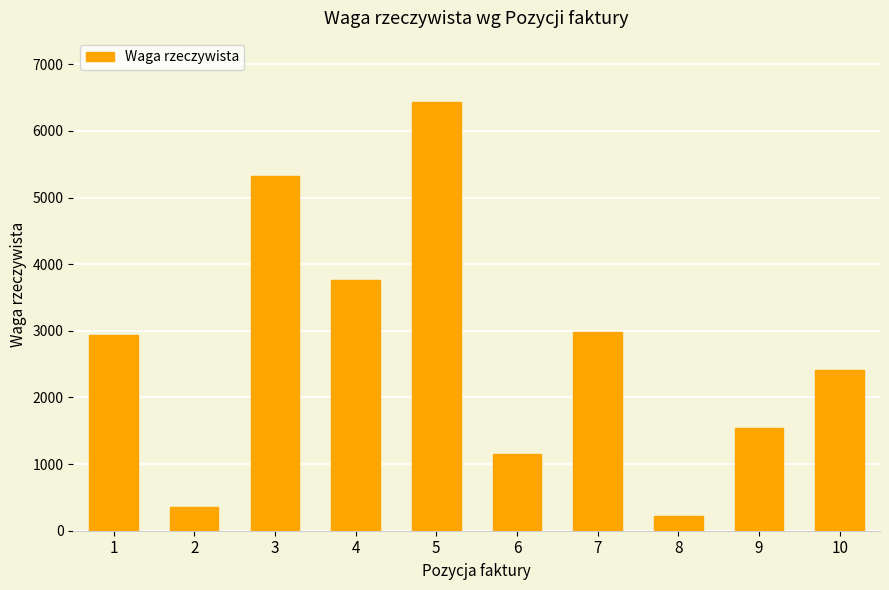

What is the smallest value displayed?

223